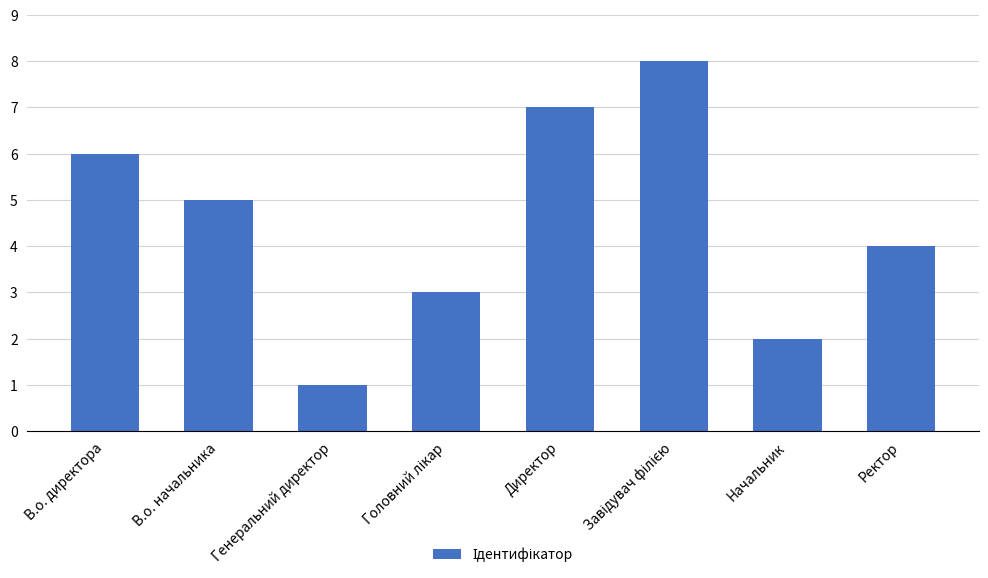

Is it true that the value at В.о. директора is 6?

True